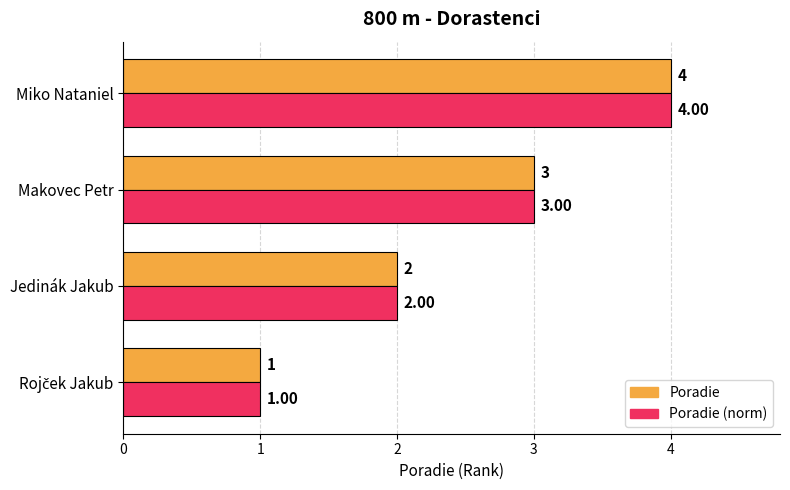

How many data points in Poradie (norm) are less than 3?

2